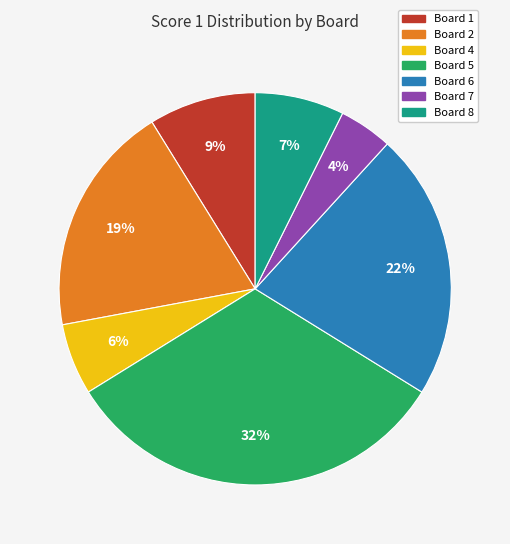

True or false: Board 5 accounts for 22% of the total.

False